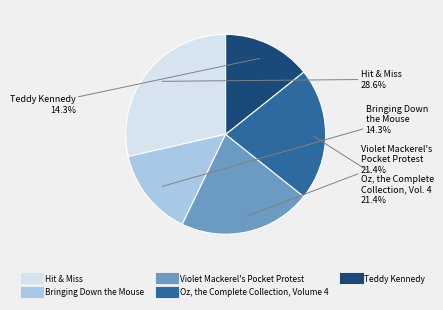

To the nearest percent, what is the difference between the largest and smallest slice percentages?

14%